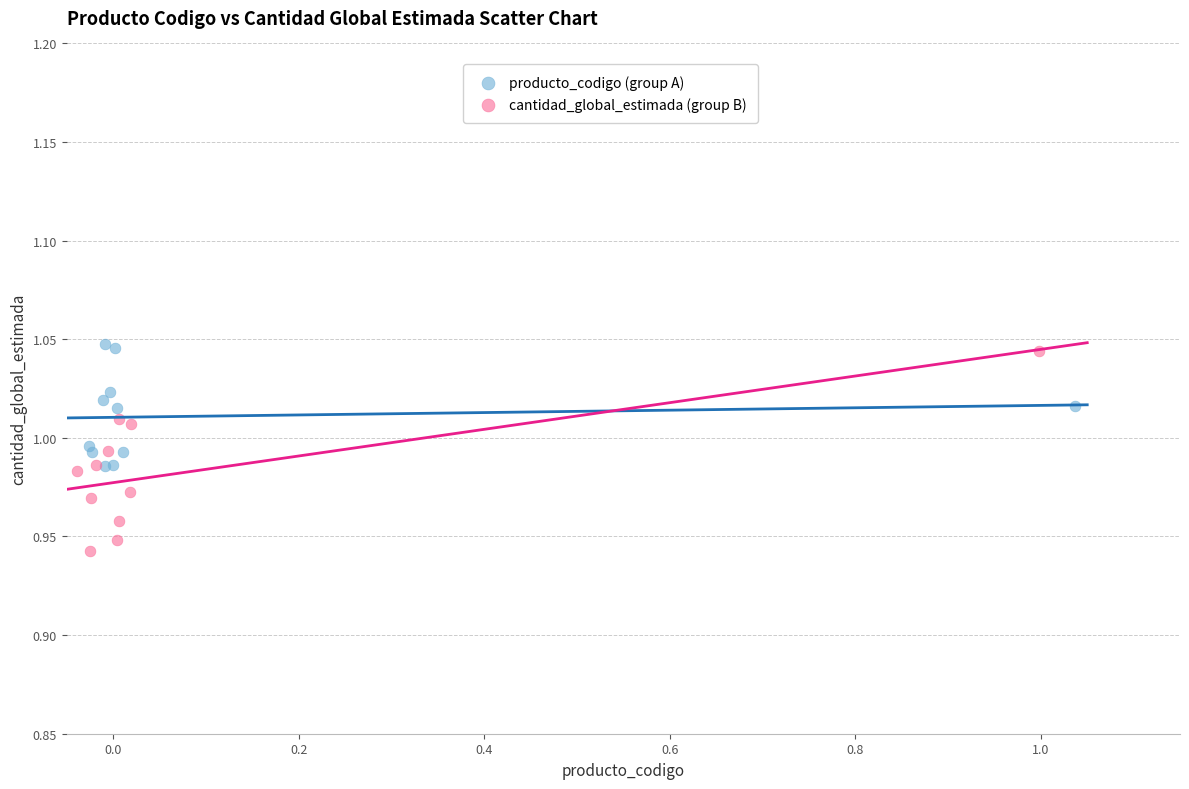

What are all the series names shown in the legend?

producto_codigo (group A), cantidad_global_estimada (group B)